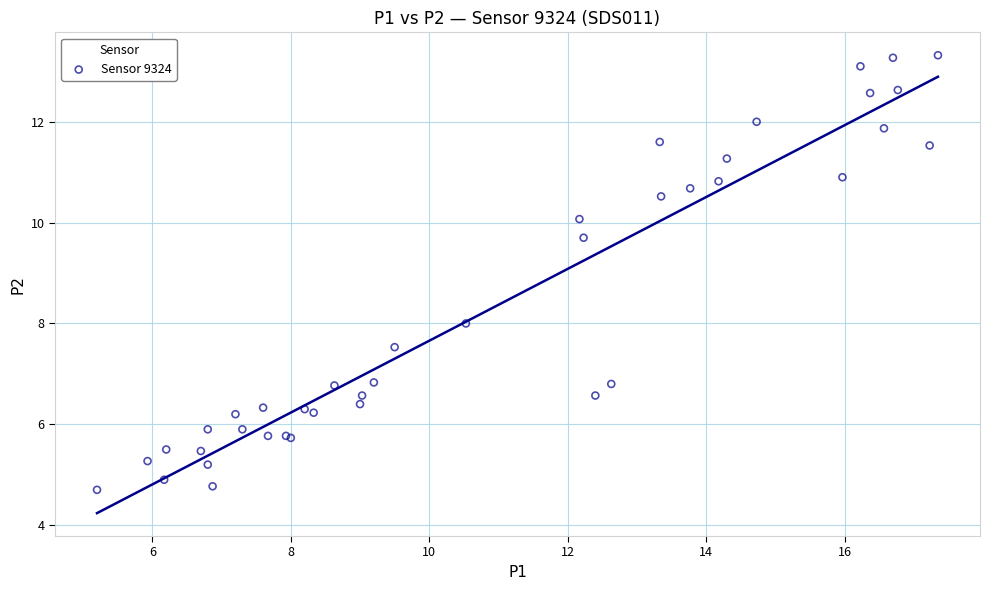

What Y value in the scatter plot is closest to 9?

9.7